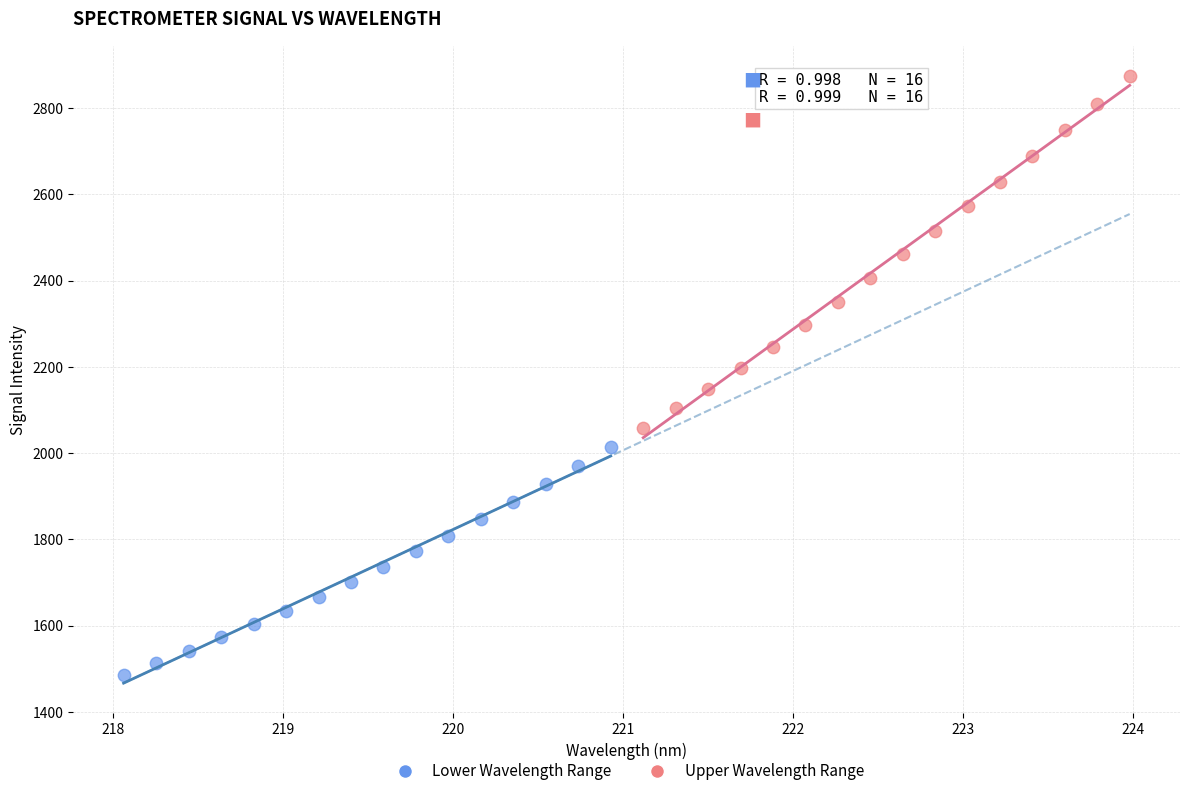

What are all the series names shown in the legend?

Lower Wavelength Range, Upper Wavelength Range